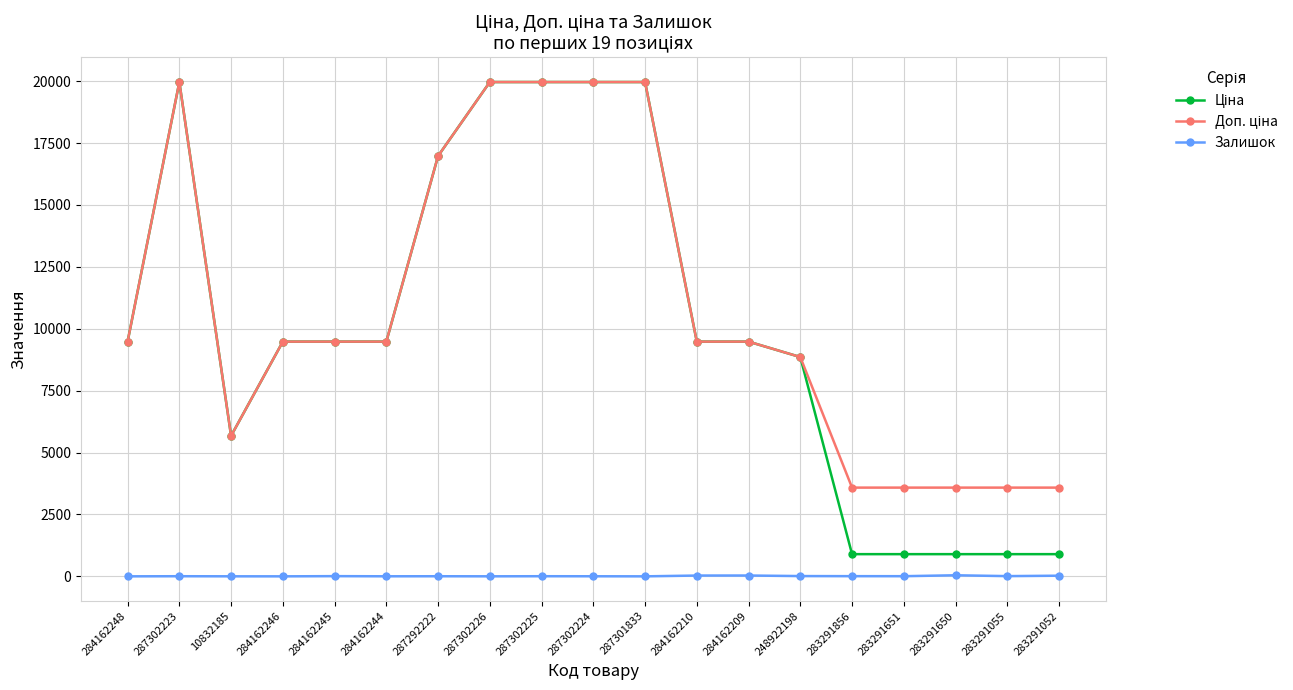

True or false: Залишок has more than 0 points higher than both neighbors.

True